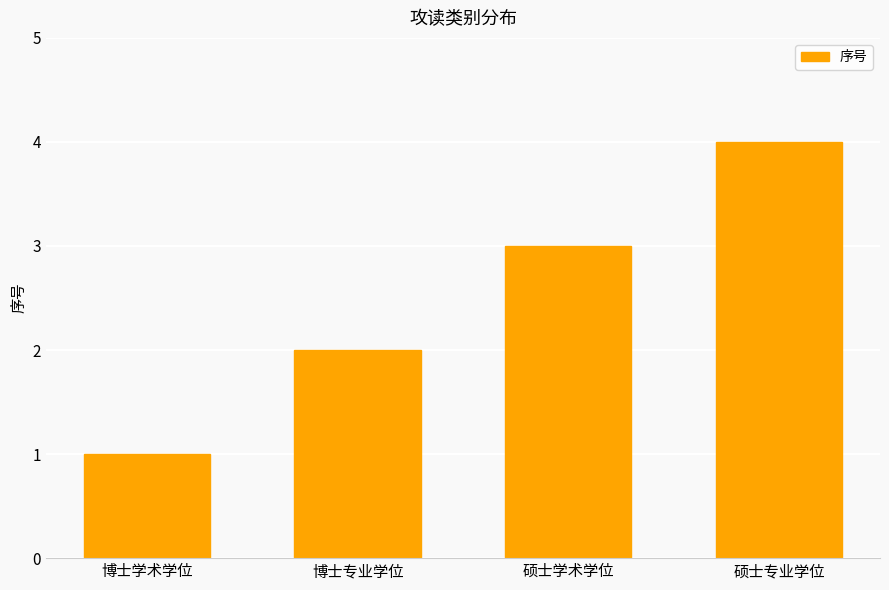

Which has a higher value, 硕士专业学位 or 博士专业学位?

硕士专业学位